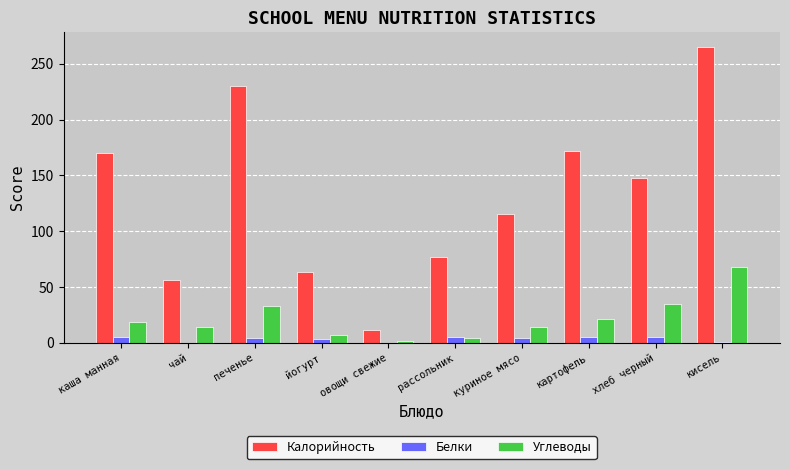

Is the value of Углеводы at рассольник greater than the value of Калорийность at овощи свежие?

No